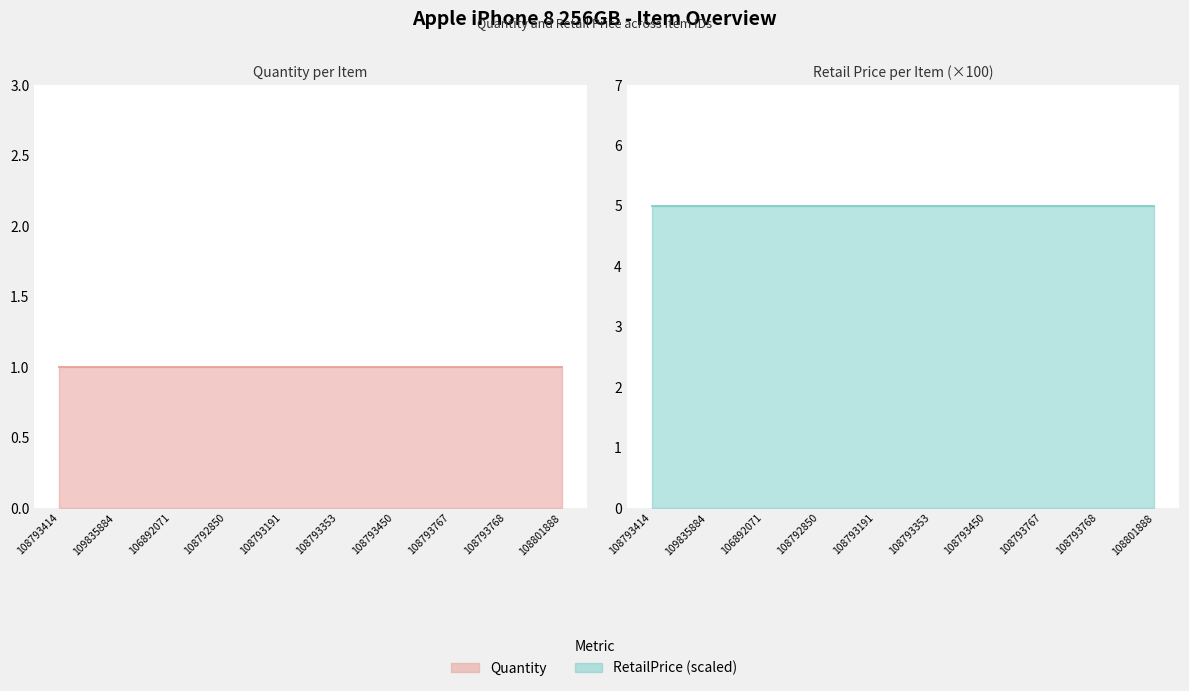

The Quantity line series shows 1.0 at 108793353. True or false?

True